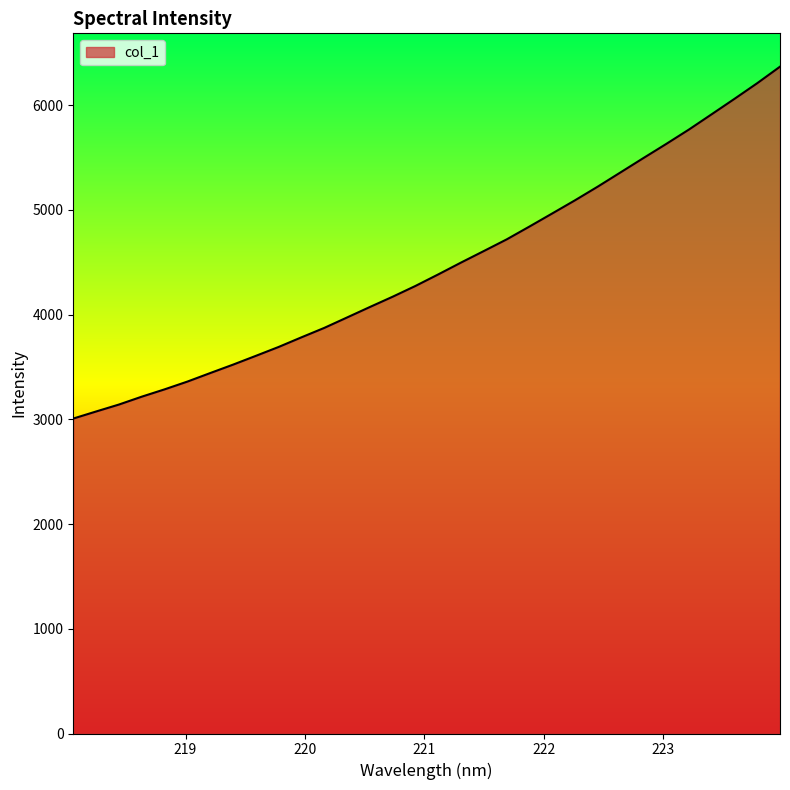

What is the greatest value displayed?

6366.9